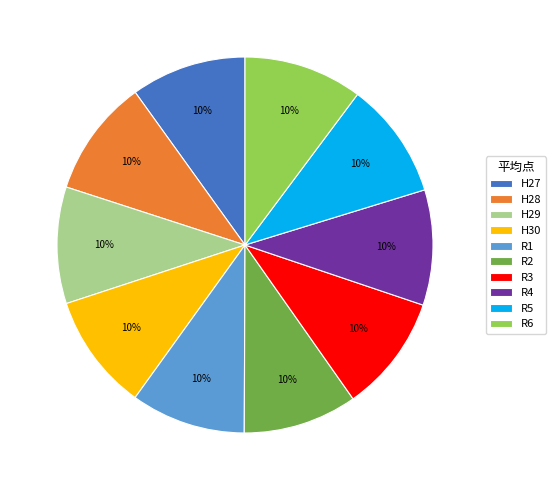

Does H29 account for over 50% of the chart?

No